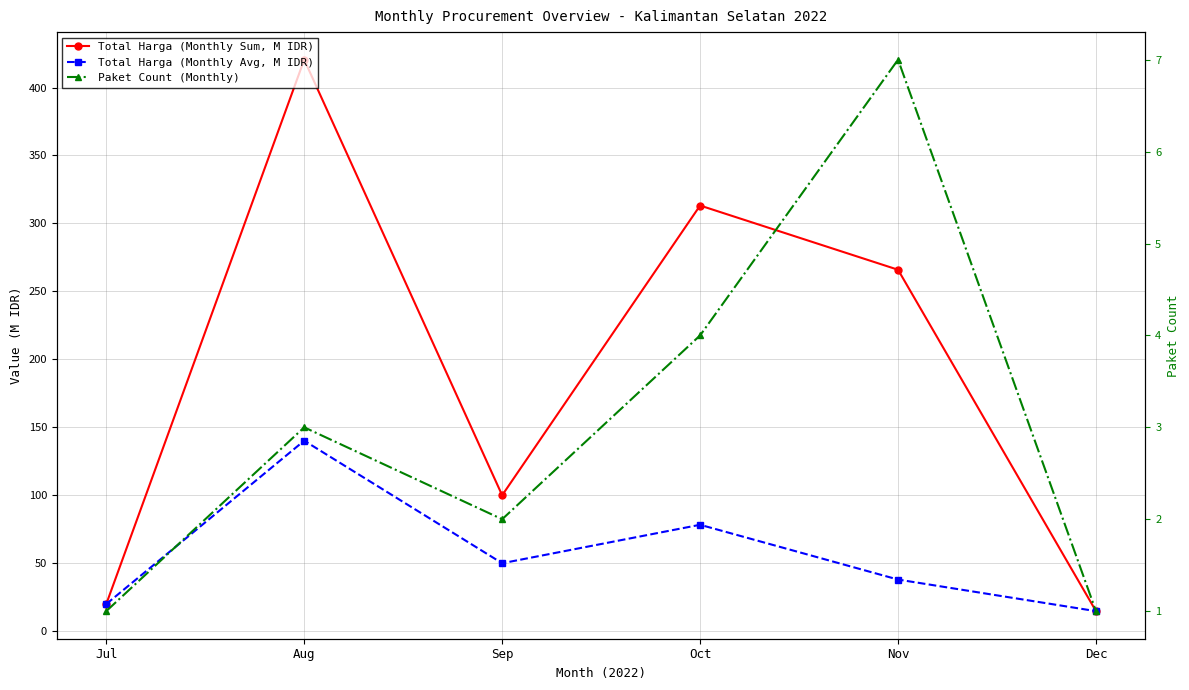

Rank the series at Jul from lowest to highest value.

Paket Count (Monthly), Total Harga (Monthly Sum, M IDR), Total Harga (Monthly Avg, M IDR)